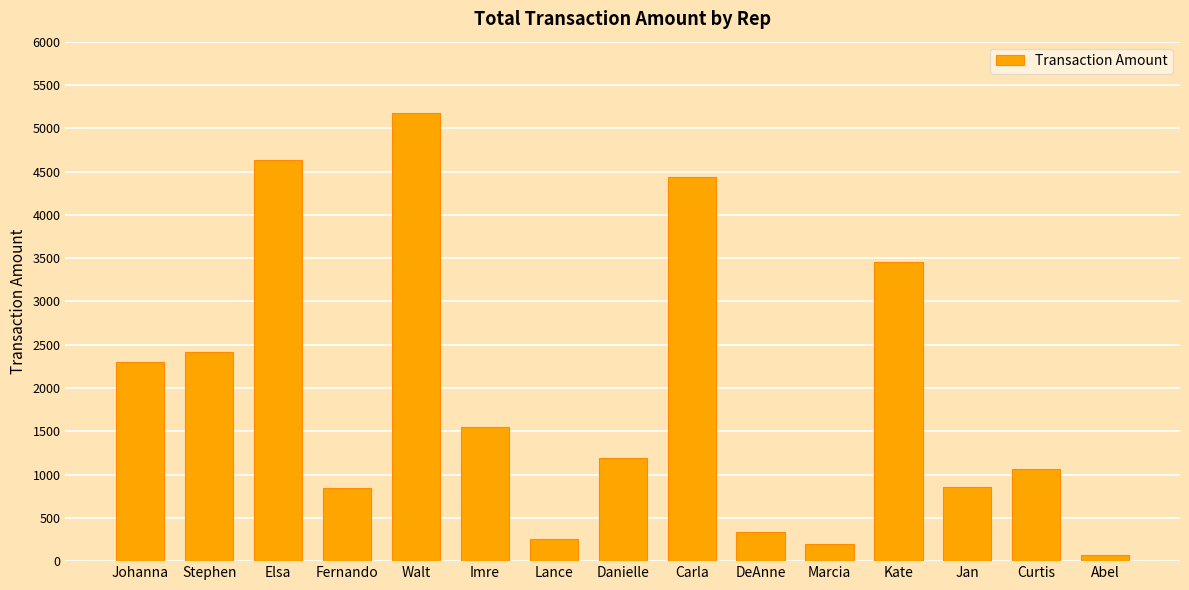

What is the difference between the values at Johanna and Danielle?

1112.6